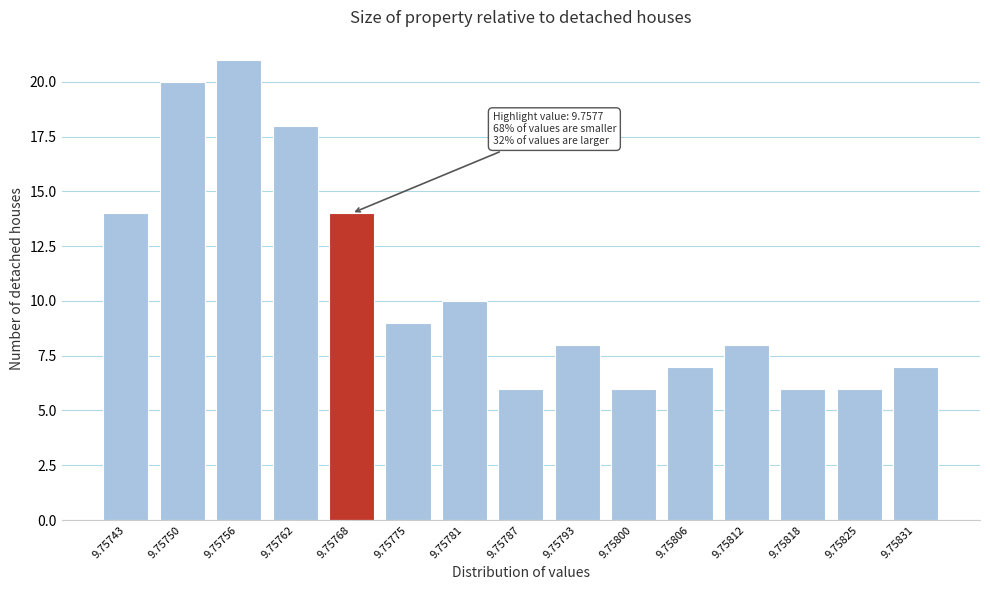

Reading left to right, transcribe all the data shown in this chart.

9.75743=14	9.75750=20	9.75756=21	9.75762=18	9.75768=14	9.75775=9	9.75781=10	9.75787=6	9.75793=8	9.75800=6	9.75806=7	9.75812=8	9.75818=6	9.75825=6	9.75831=7